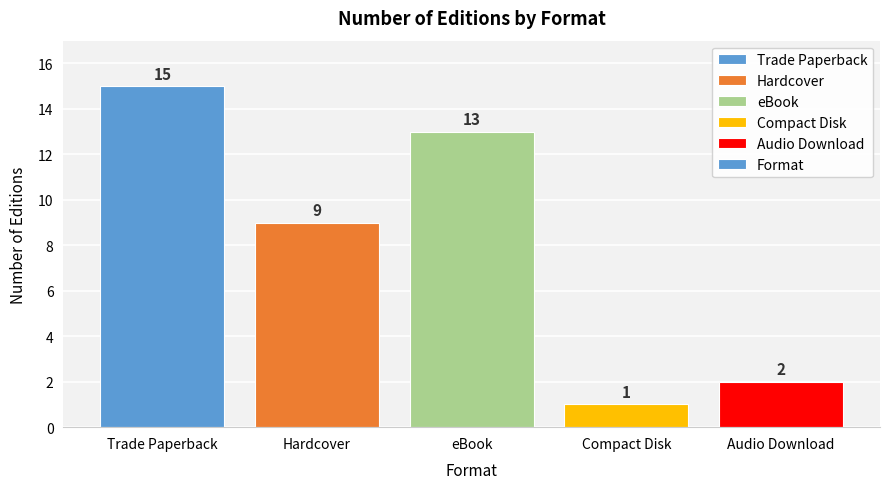

What is the maximum value shown in the chart?

15